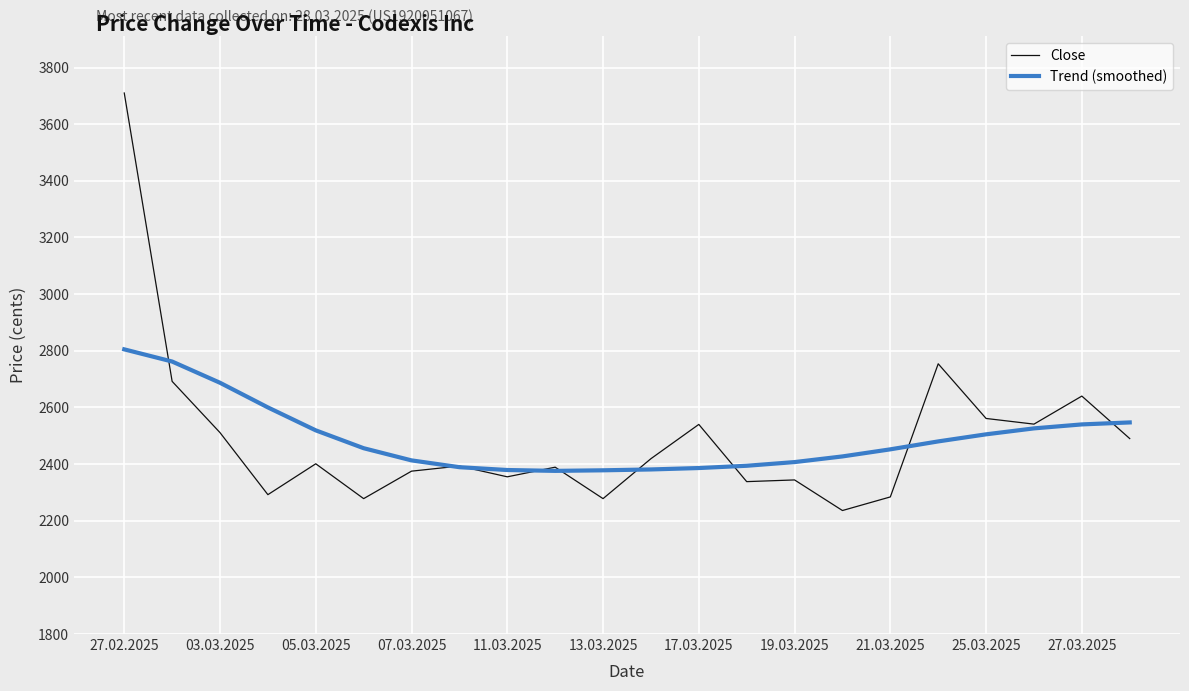

Rank the series by their maximum value, from lowest to highest.

Trend (smoothed), Close